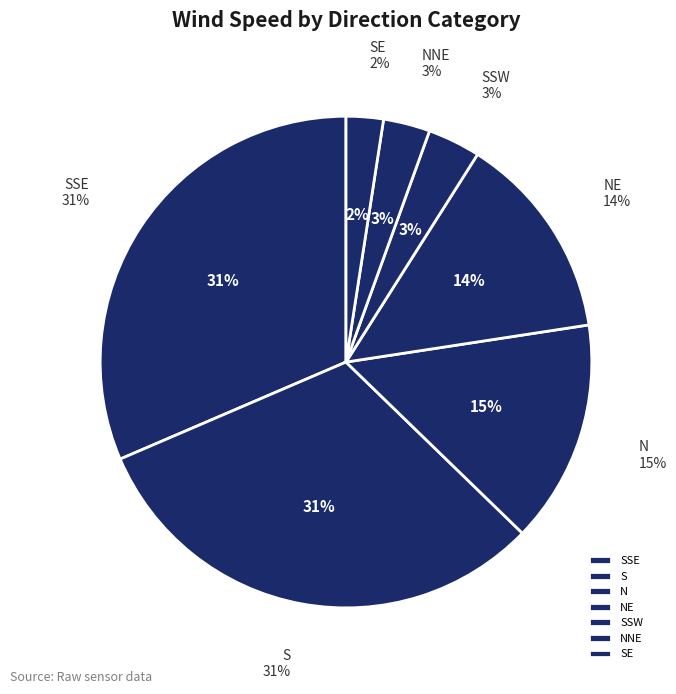

Is there a majority slice in this chart?

No